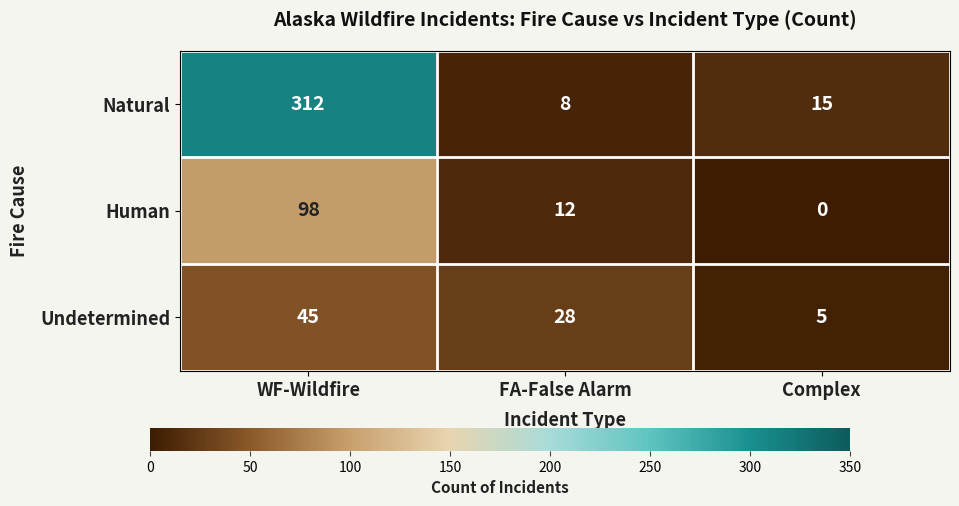

What is the total value across all series at Complex?

20